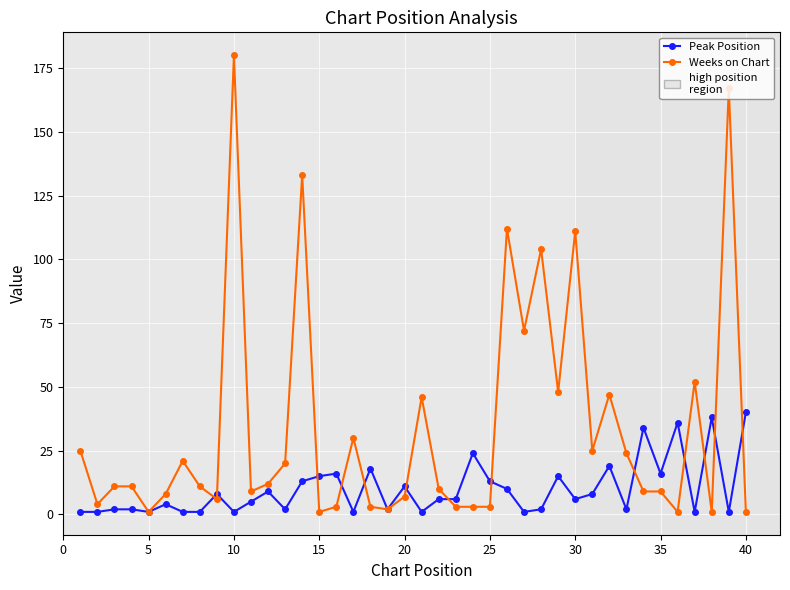

How many lines are shown in the chart?

2